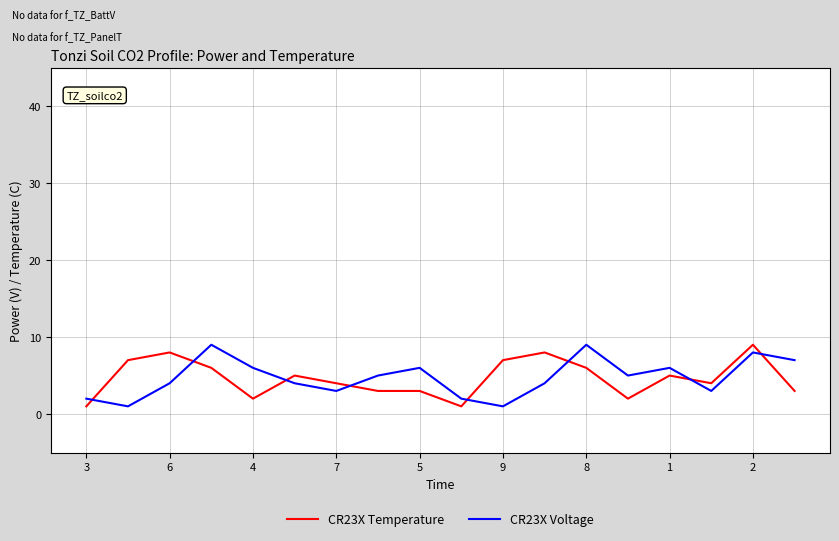

What is the difference between the maximum and minimum values in the CR23X Temperature series?

8